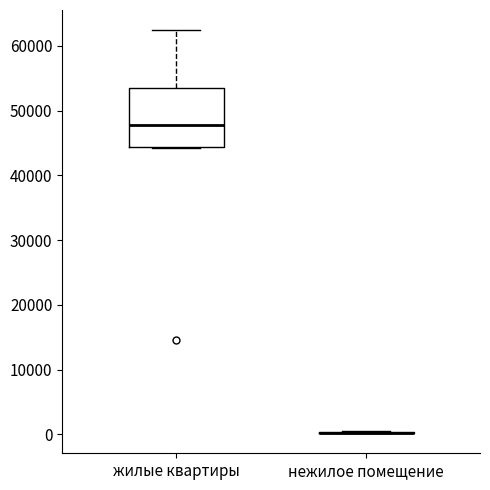

Where is the upper edge of the box for жилые квартиры on the y-axis? The values are not printed on the chart, so give them approximately, as read against the axis.

54000